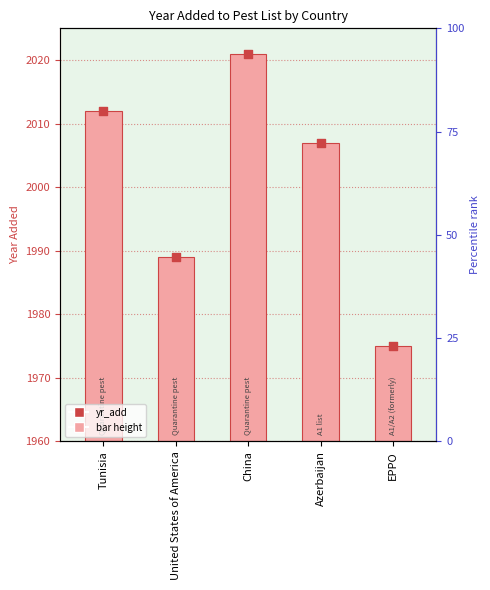

Which series reaches the maximum Y coordinate?

yr_add point